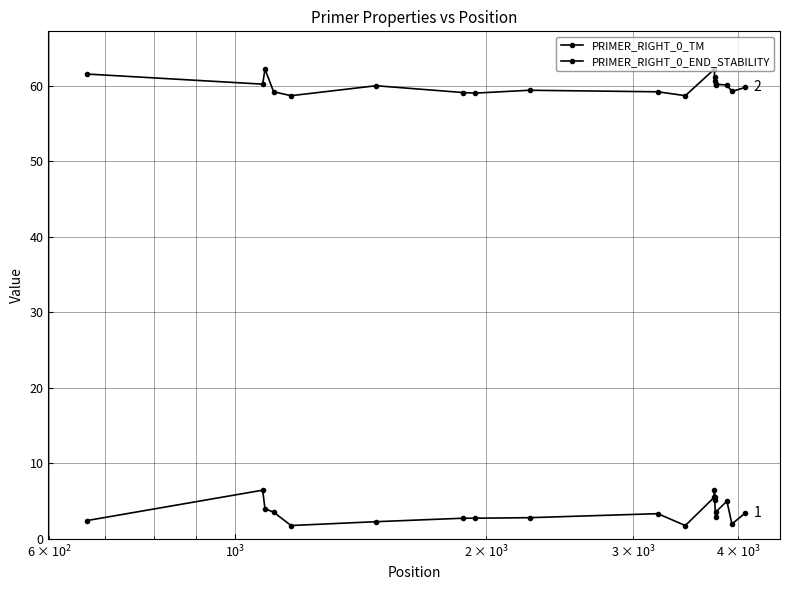

Reading left to right, what are all the values shown in this chart?

PRIMER_RIGHT_0_TM: 61.5	60.2	62.2	59.2	58.7	60.0	59.1	59.0	59.4	59.2	58.7	62.2	62.2	60.6	61.2	60.0	60.2	60.1	59.2	59.8
PRIMER_RIGHT_0_END_STABILITY: 2.4	6.5	4.0	3.5	1.8	2.3	2.8	2.8	2.8	3.4	1.8	5.5	6.5	5.5	5.2	2.9	3.6	5.0	2.0	3.5